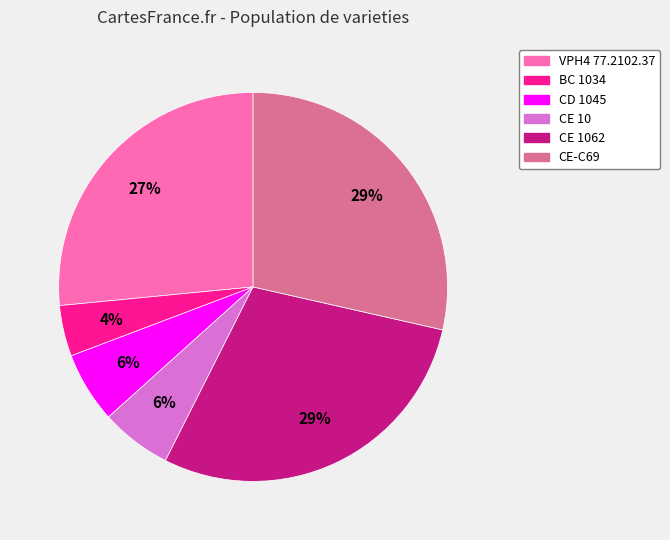

To the nearest percent, what is the average slice percentage?

17%